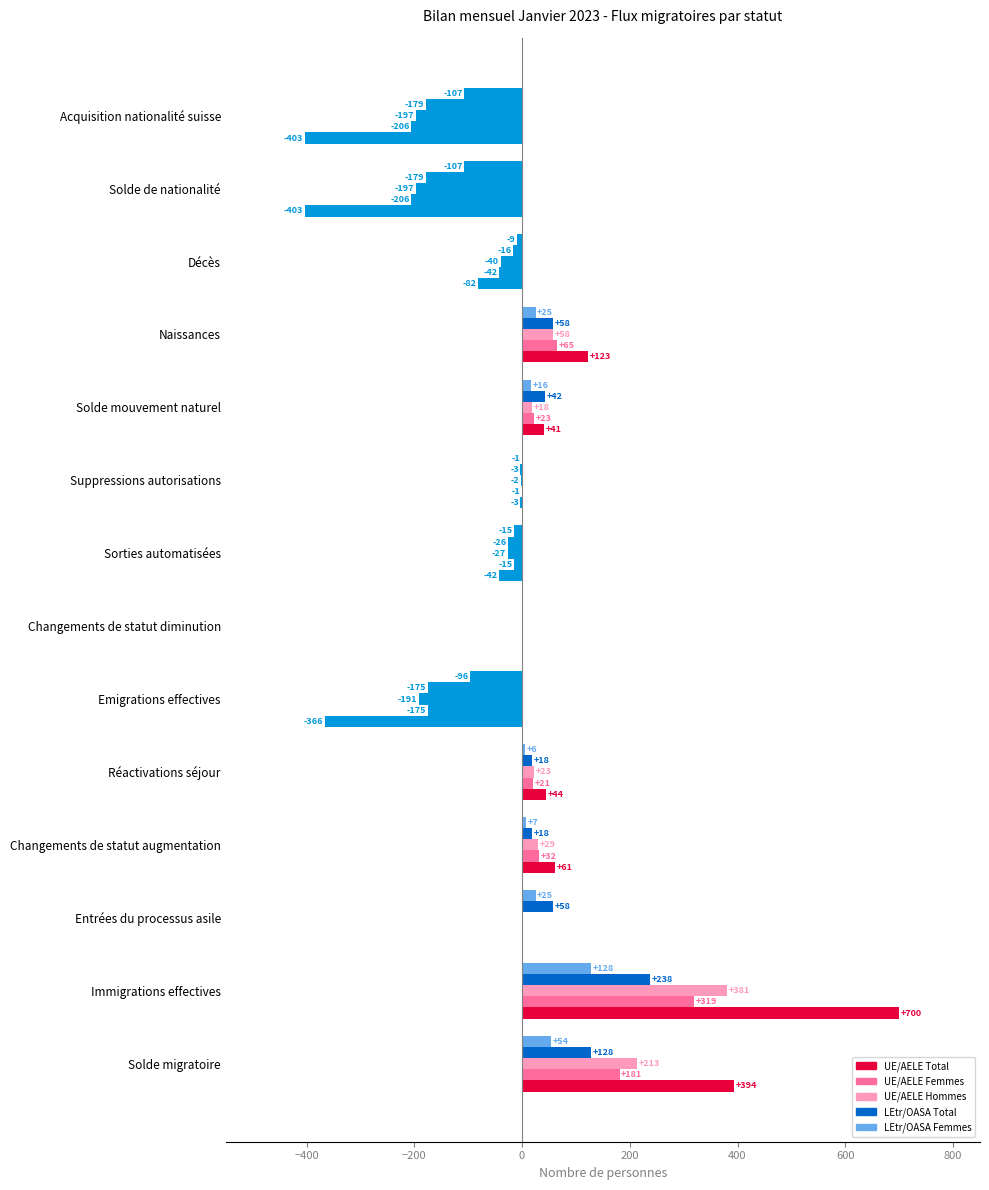

Count the number of categories in the chart.

14